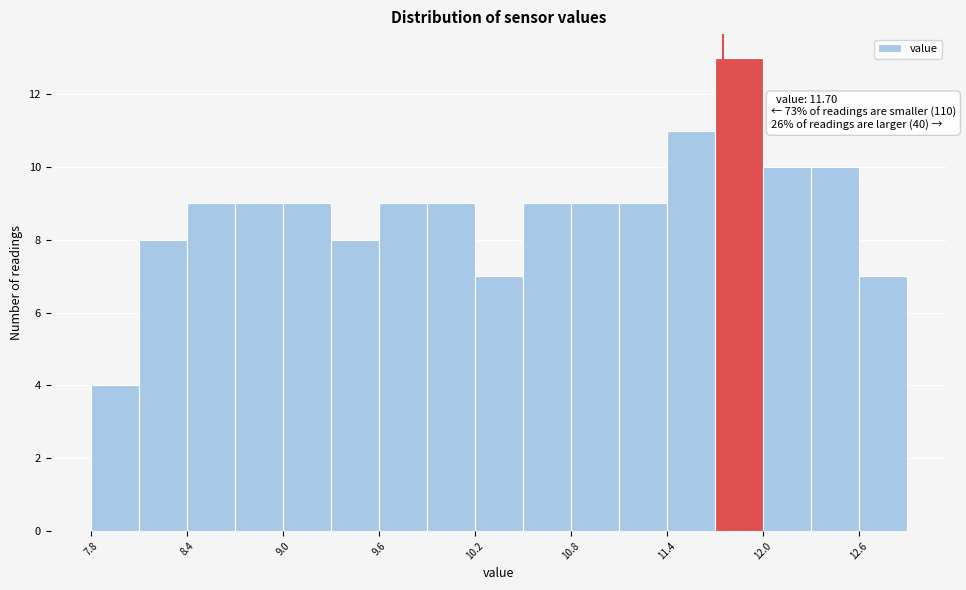

Around what value on the x-axis is the tallest bar? Give the approximate position of its centre, as read against the axis.

11.8